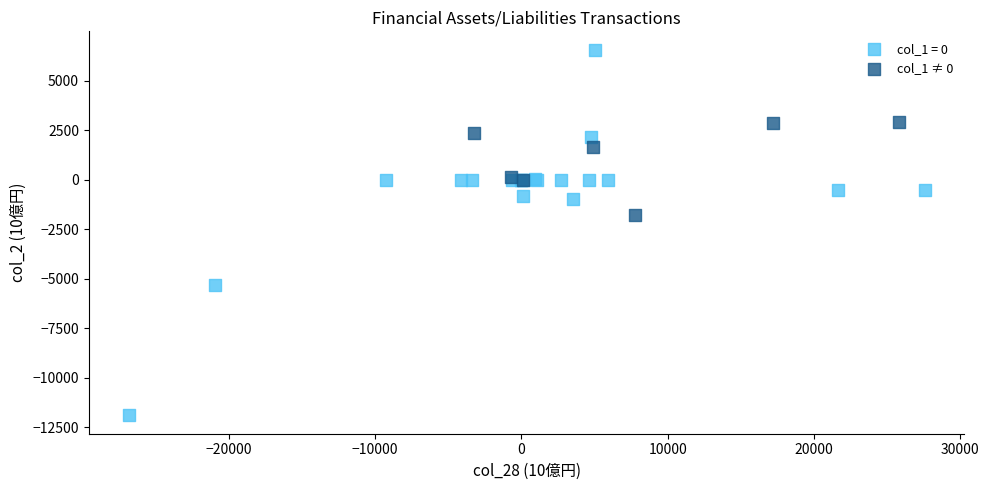

Which series contains the lowest Y value?

col_1 = 0